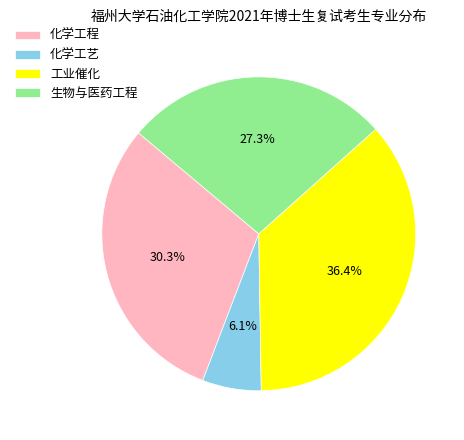

Between 工业催化 and 生物与医药工程, which is larger?

工业催化